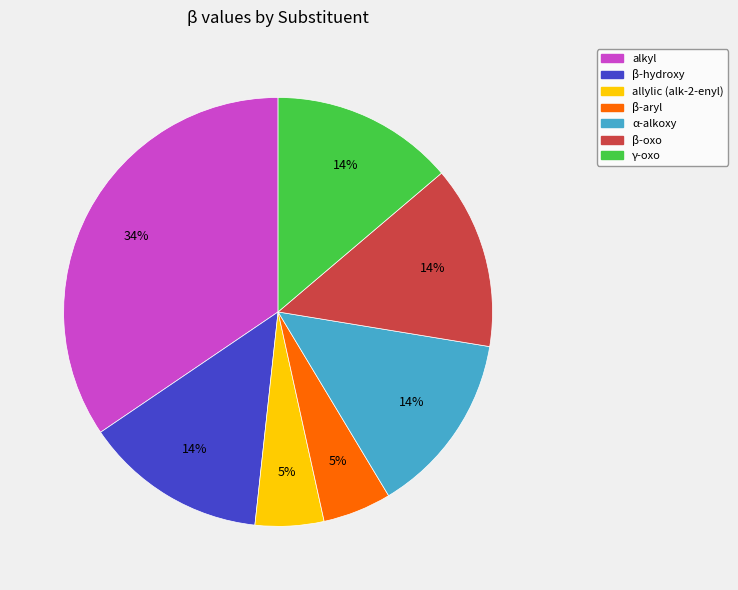

Is there a majority slice in this chart?

No